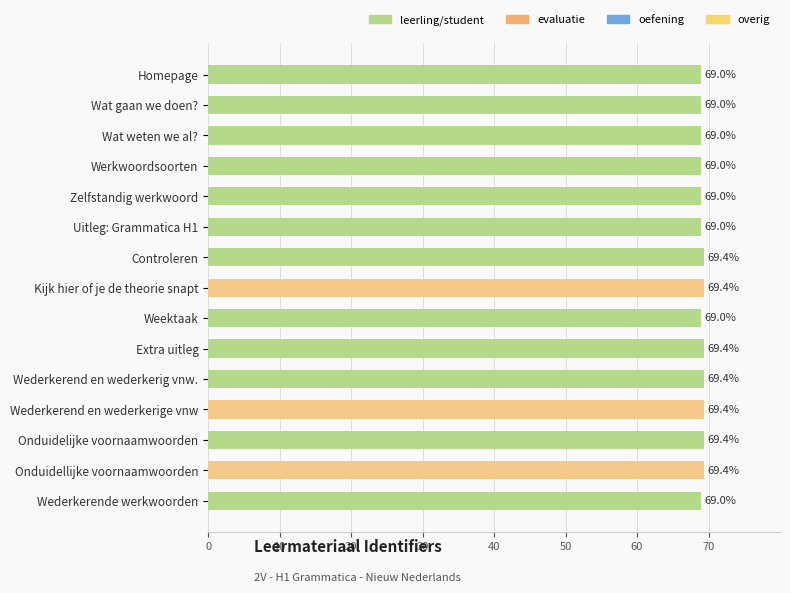

Are the bars horizontal?

Yes